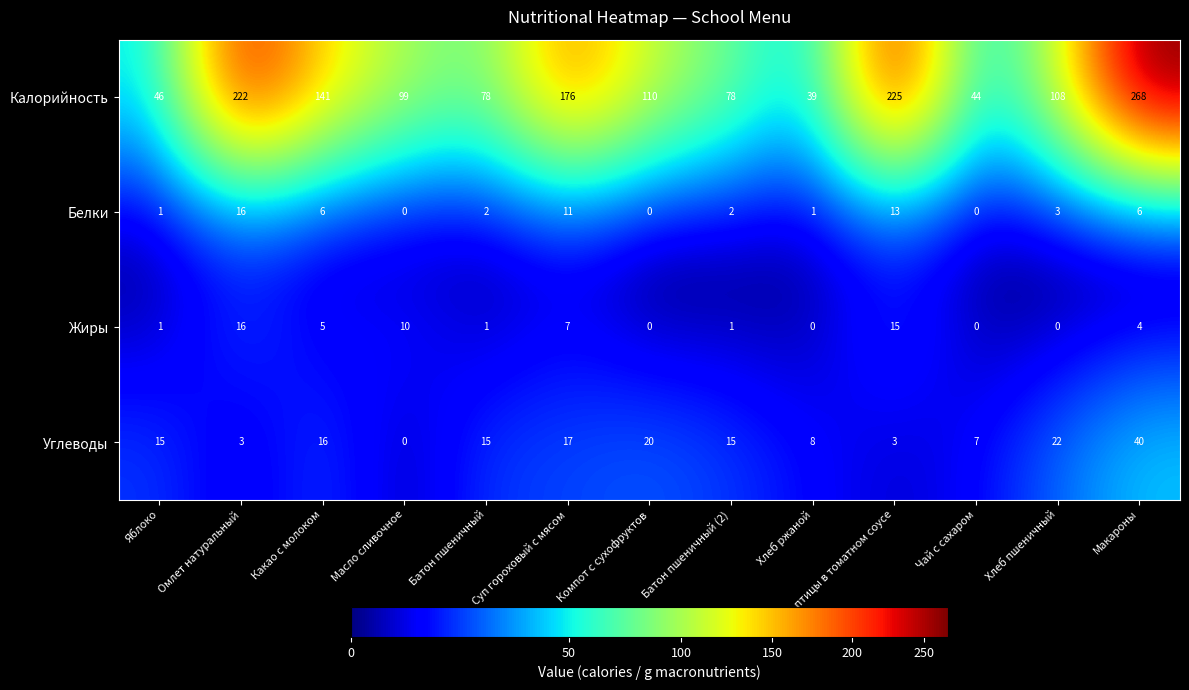

Which series has the largest total across all categories?

Калорийность